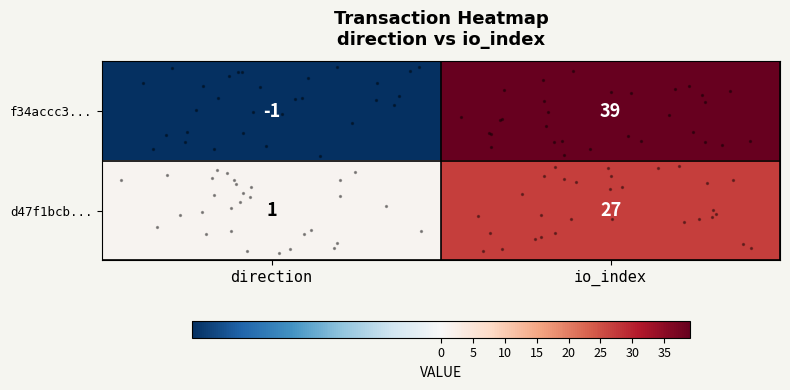

Between direction and io_index, which series saw the biggest shift?

row_0